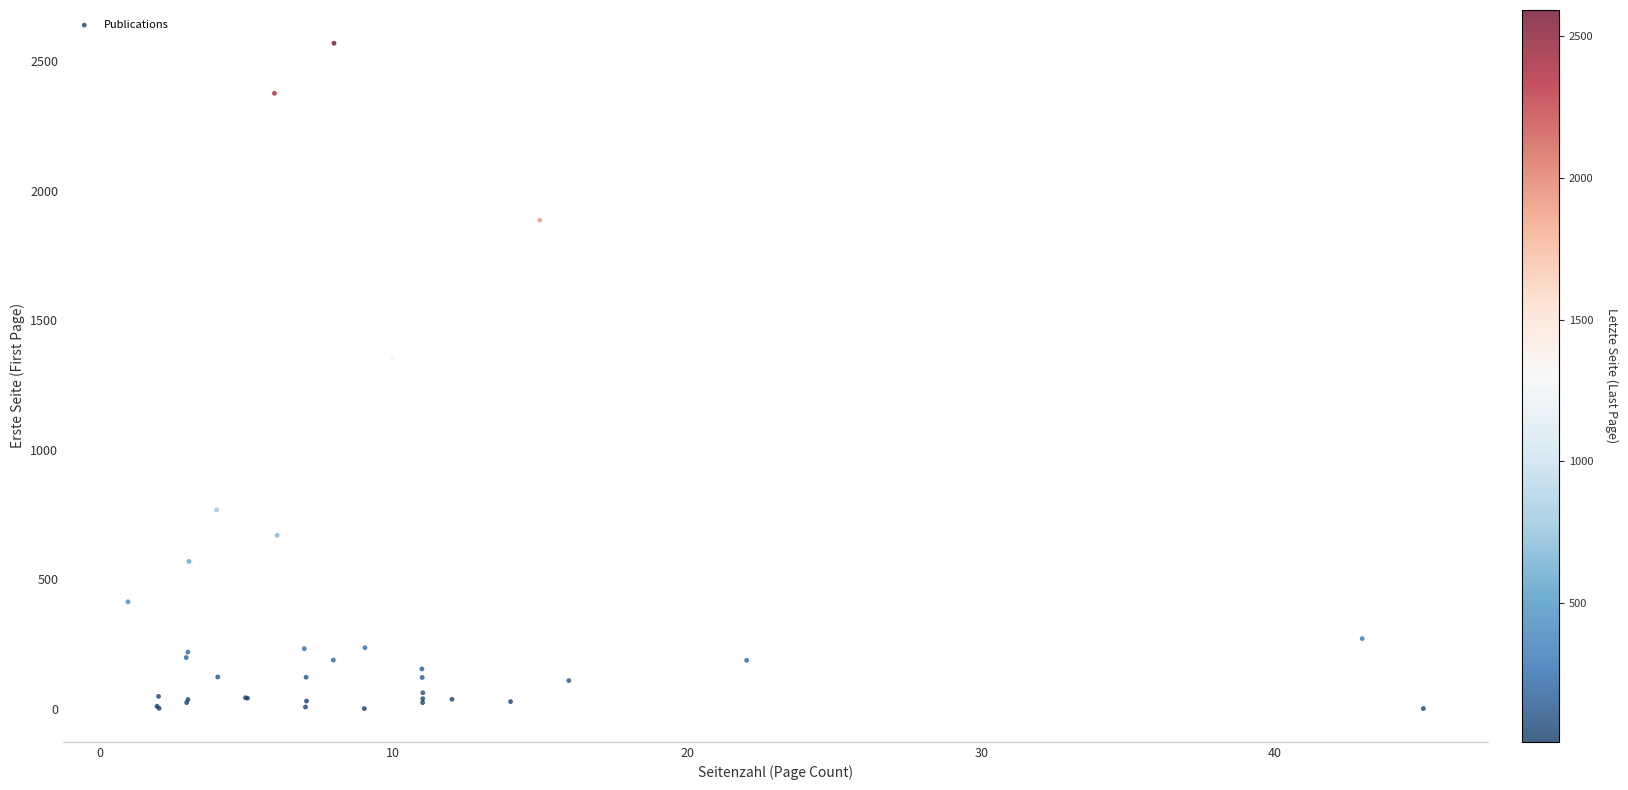

What Y value in the scatter plot is closest to 1285?

1357